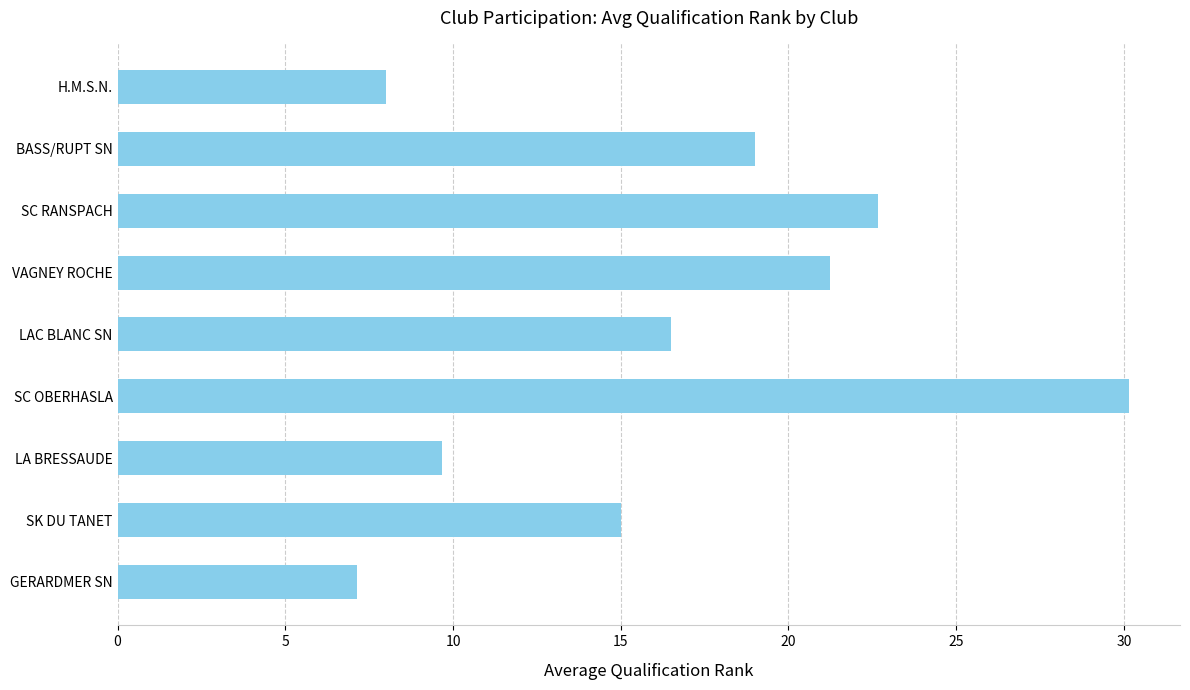

What is the ratio of the value at SC OBERHASLA to the value at BASS/RUPT SN?

1.6